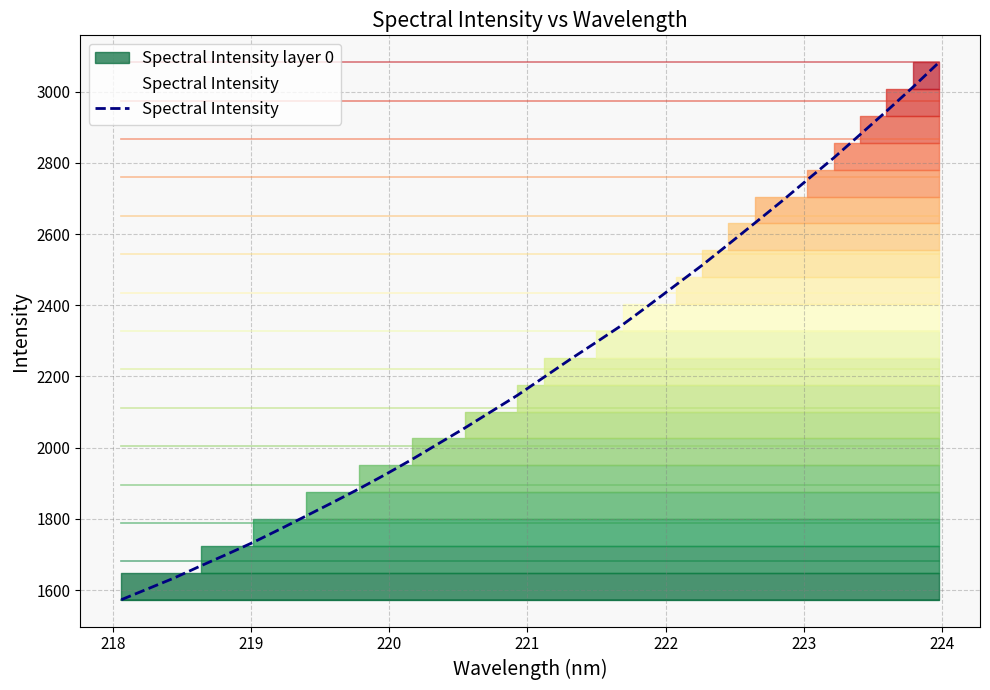

Reading left to right, list all the values displayed in this chart.

1572.9	1603.4	1633.8	1667.7	1700.5	1734.2	1770.7	1808.3	1845.8	1884.3	1924.5	1966.6	2010.7	2054.8	2100.9	2146.9	2197.3	2247.9	2296.5	2345.7	2400.6	2456.4	2511.9	2571.0	2630.6	2690.5	2752.6	2814.0	2879.4	2945.0	3012.4	3082.8